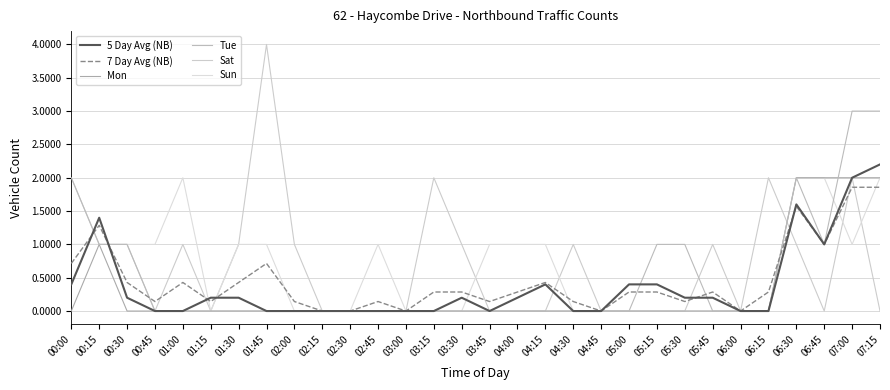

What is the label of the 15th point from the left?

03:30